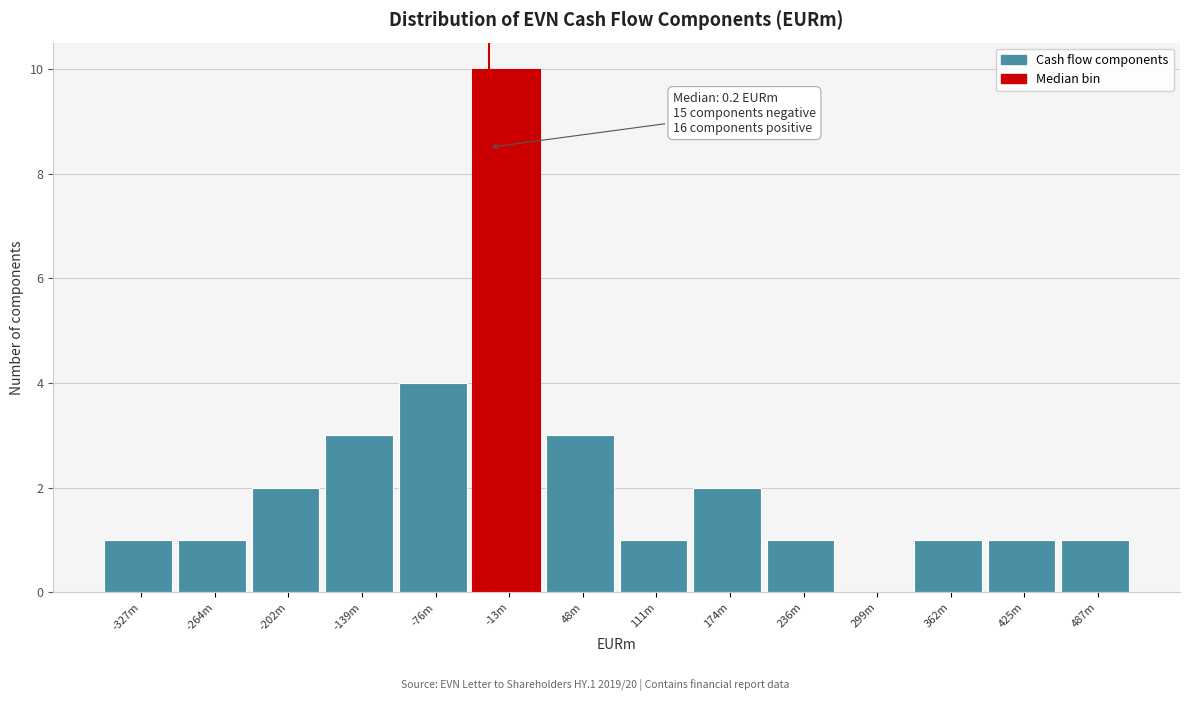

Reading left to right, extract all data points from this chart.

-327m=1	-264m=1	-202m=2	-139m=3	-76m=4	-13m=10	48m=3	111m=1	174m=2	236m=1	299m=0	362m=1	425m=1	487m=1